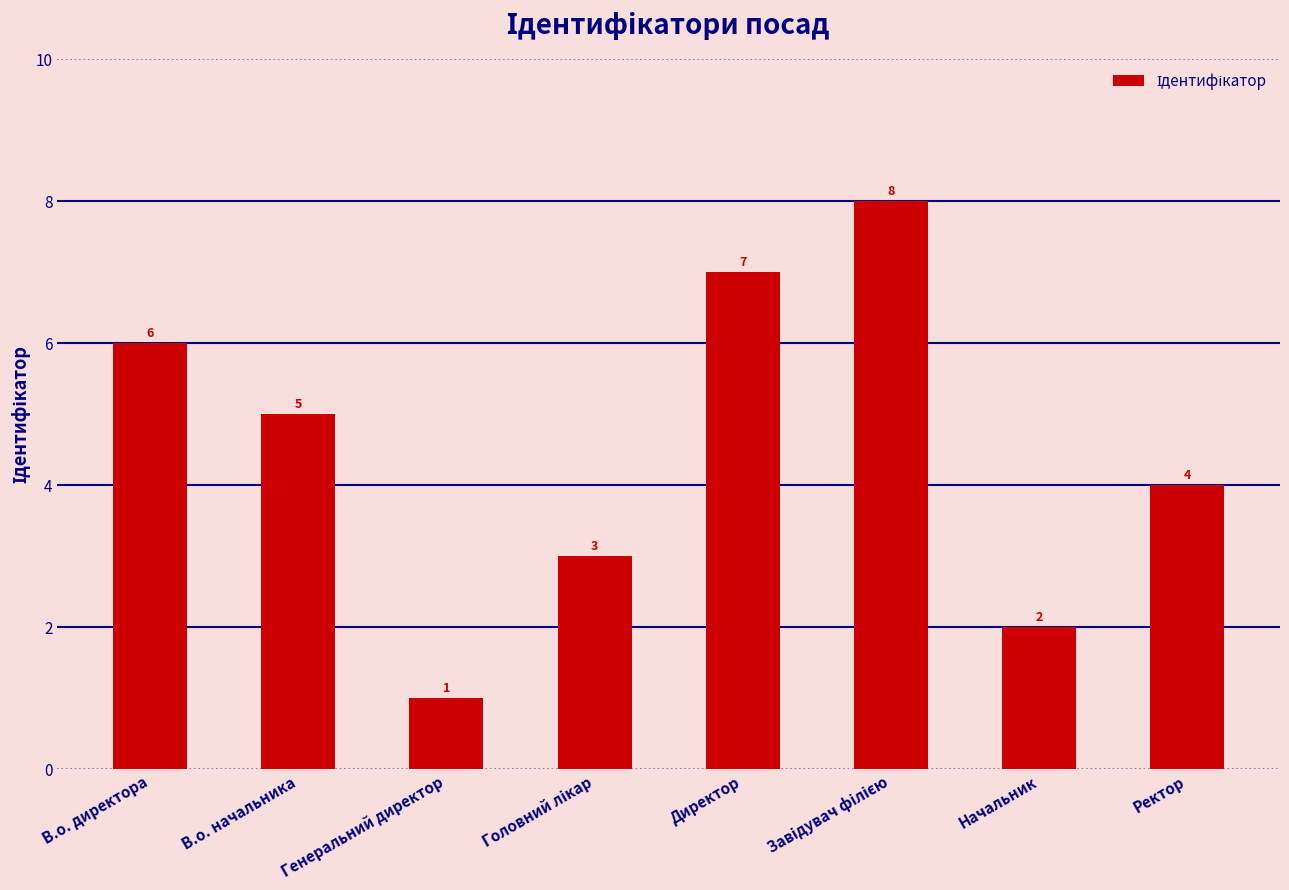

What is the sum of all values?

36